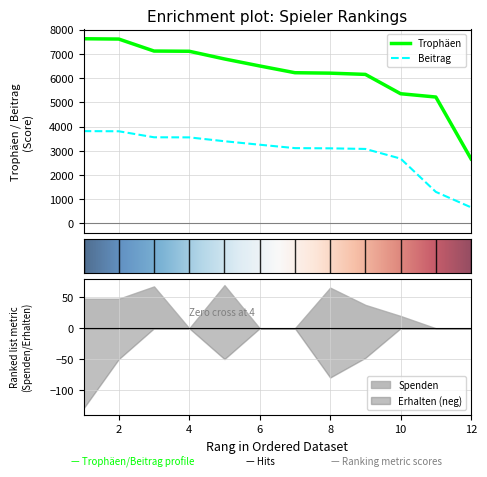

List the labels in order of Trophäen value, largest first.

1, 2, 3, 4, 5, 6, 7, 8, 9, 10, 11, 12